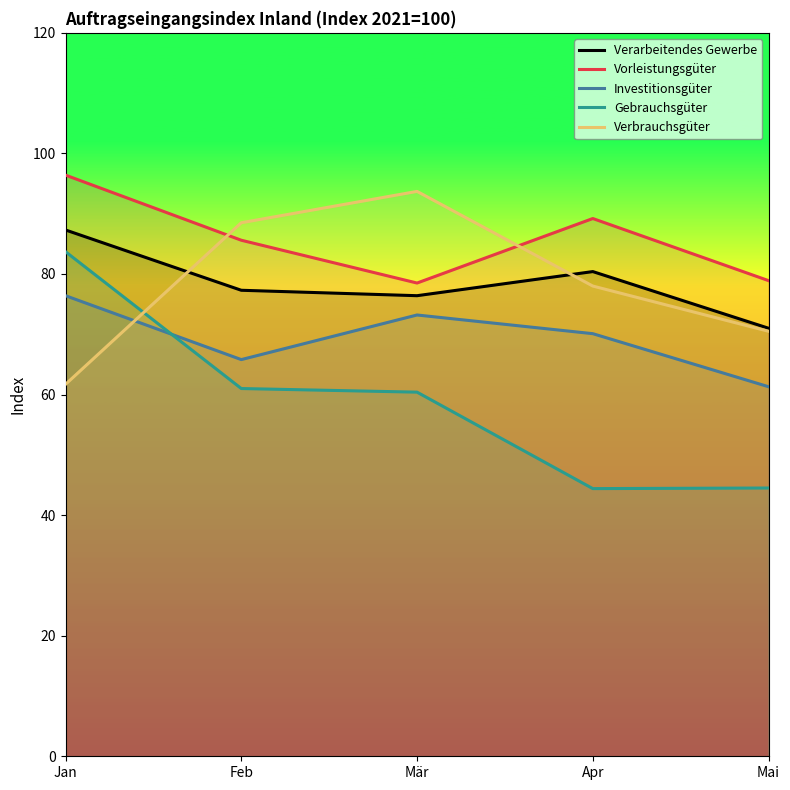

Reading right to left, list all the values displayed in this chart.

Verarbeitendes Gewerbe: 71.0	80.4	76.4	77.3	87.3
Vorleistungsgüter: 78.9	89.2	78.5	85.6	96.4
Investitionsgüter: 61.3	70.1	73.2	65.8	76.4
Gebrauchsgüter: 44.5	44.4	60.4	61.0	83.7
Verbrauchsgüter: 70.5	78.0	93.7	88.5	61.7